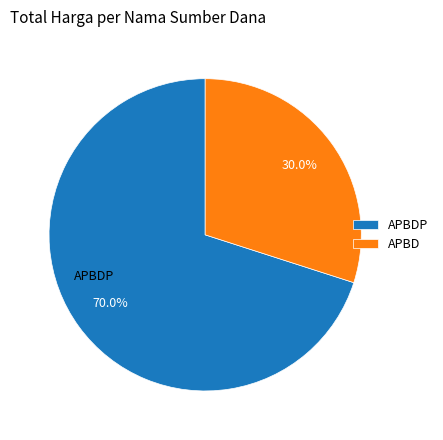

Which slice represents more than half of the pie?

APBDP